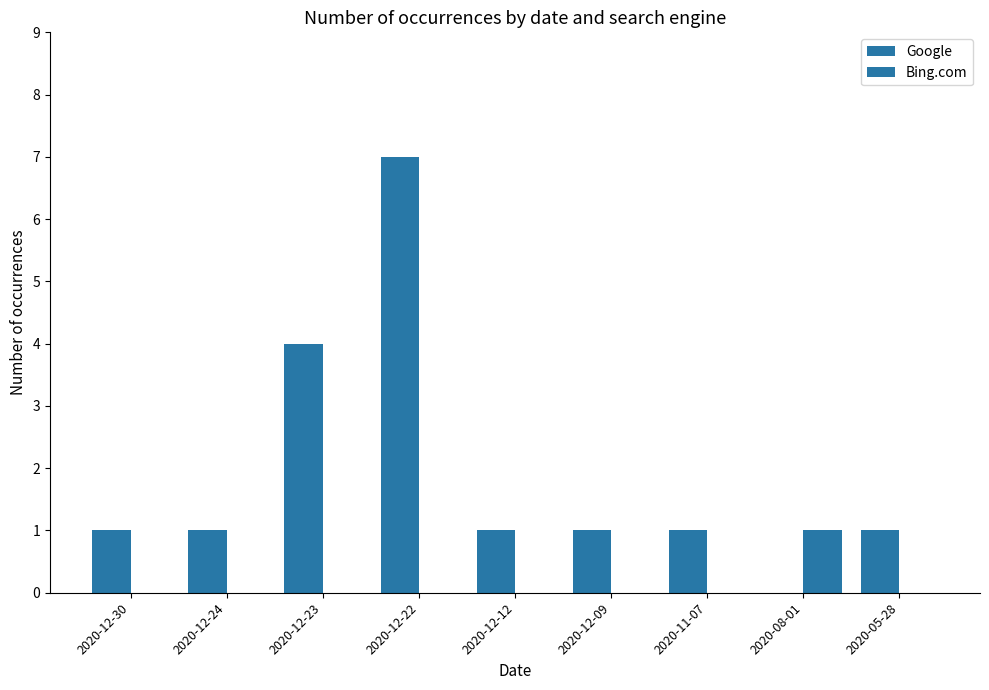

How many data points does each series have?

9